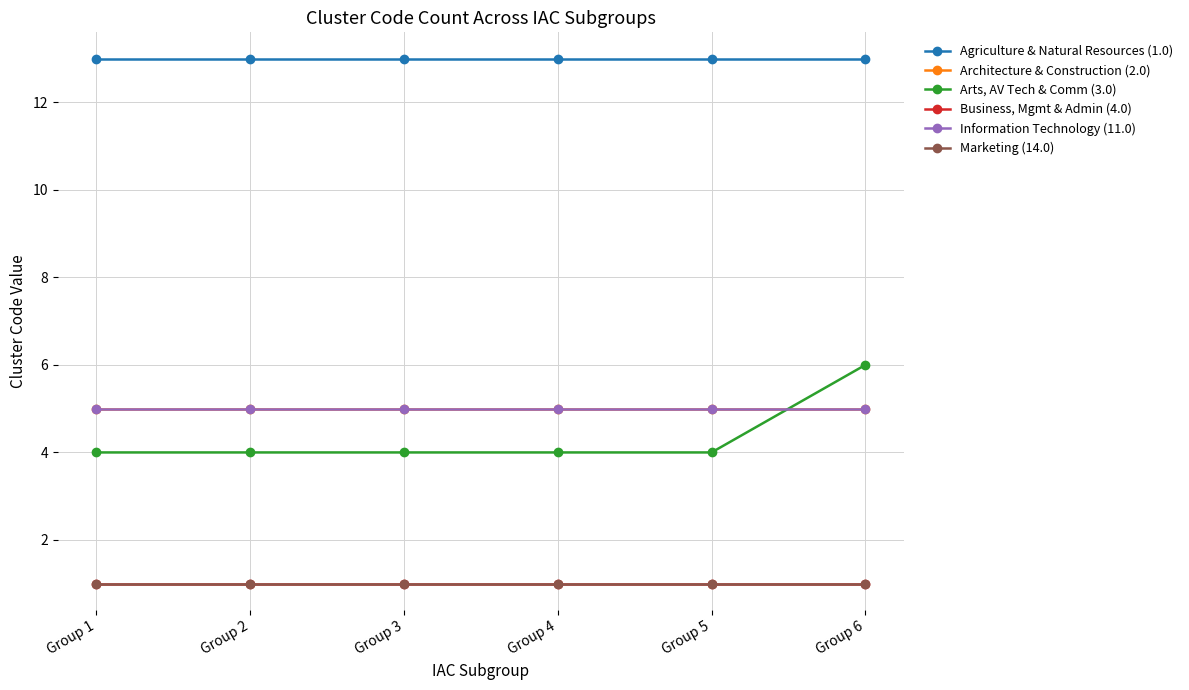

Is the value of Agriculture & Natural Resources (1.0) at Group 2 greater than the value of Architecture & Construction (2.0) at Group 2?

Yes